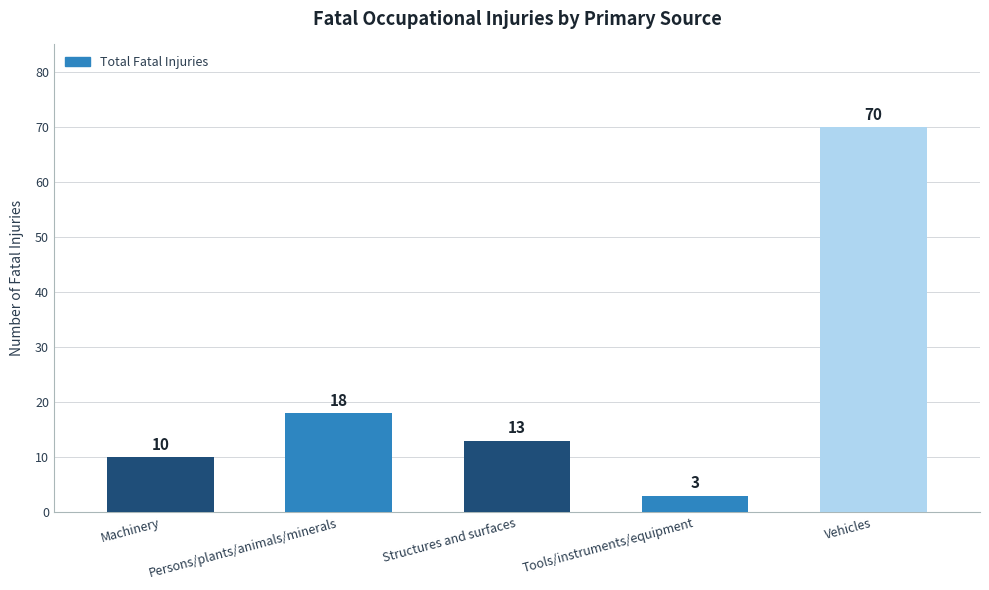

Where does the data first go above 13?

Persons/plants/animals/minerals